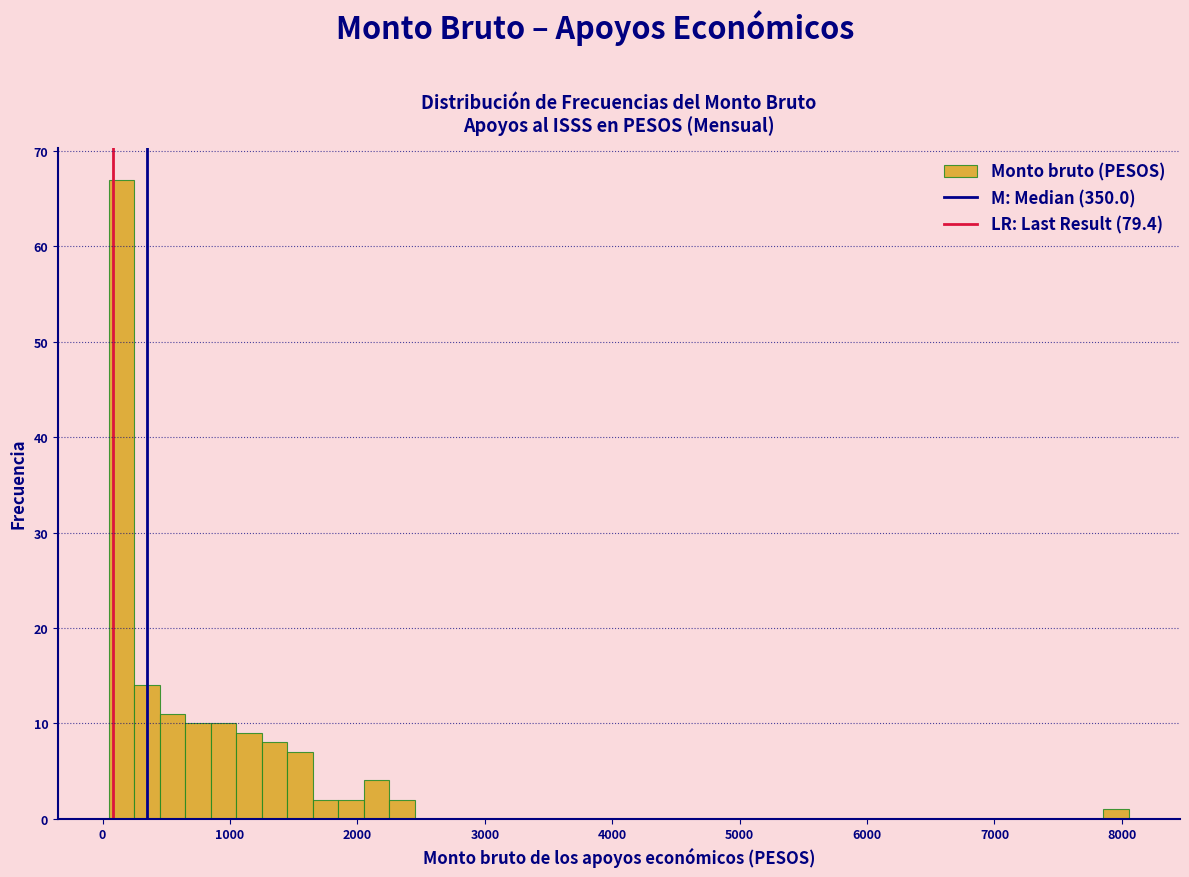

Around what value on the x-axis is the tallest bar? Give the approximate position of its centre, as read against the axis.

200